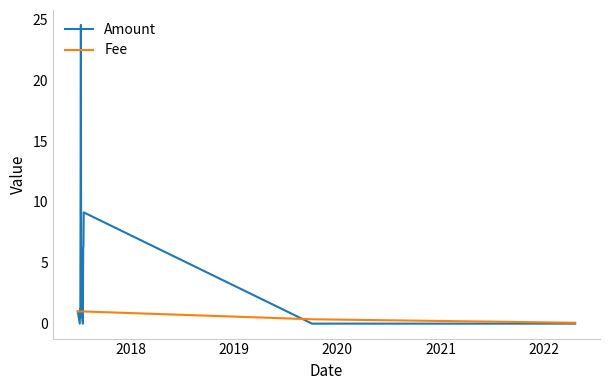

Which series has the largest range (max minus min)?

Amount